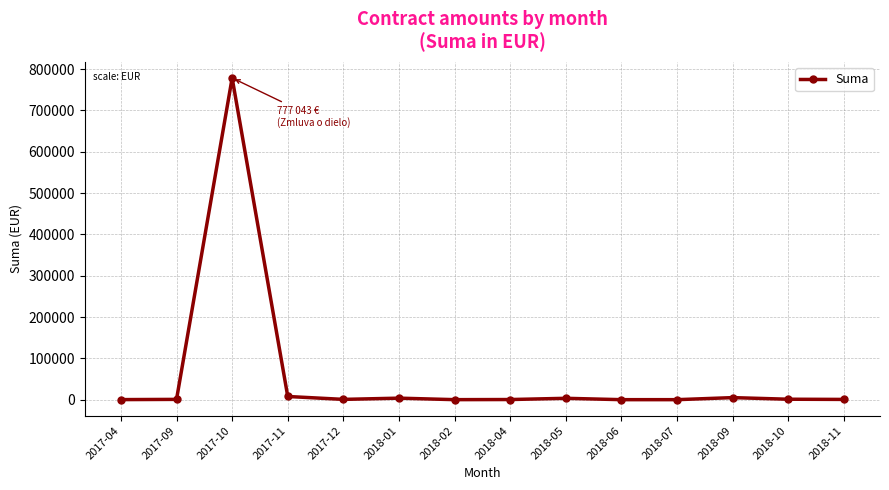

The value at 2018-06 is 0.0. True or false?

True